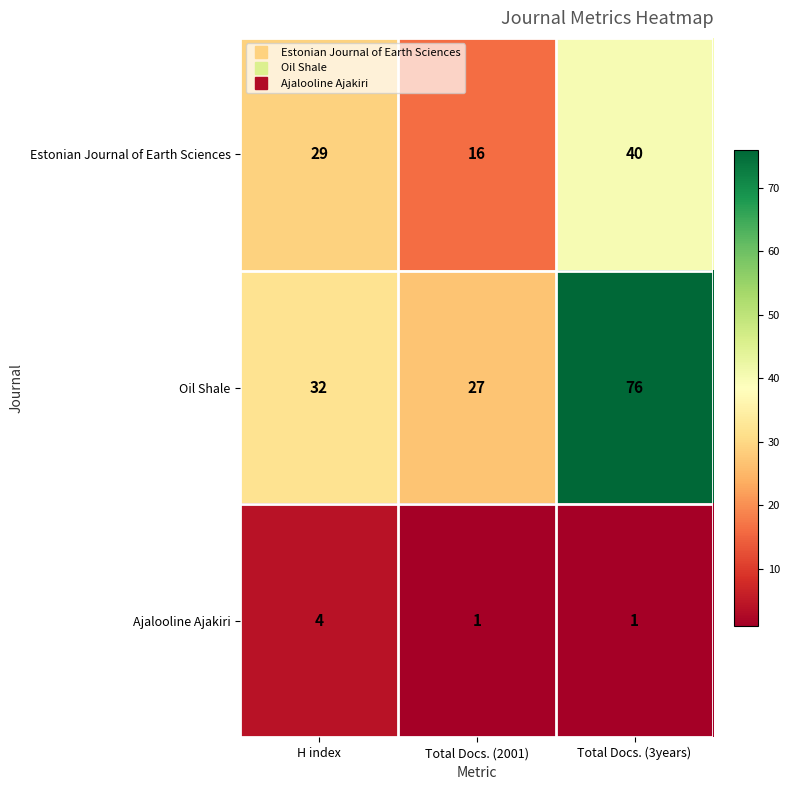

Reading left to right, extract all data points from this chart.

Estonian Journal of Earth Sciences: H index=29	Total Docs. (2001)=16	Total Docs. (3years)=40
Oil Shale: H index=32	Total Docs. (2001)=27	Total Docs. (3years)=76
Ajalooline Ajakiri: H index=4	Total Docs. (2001)=1	Total Docs. (3years)=1